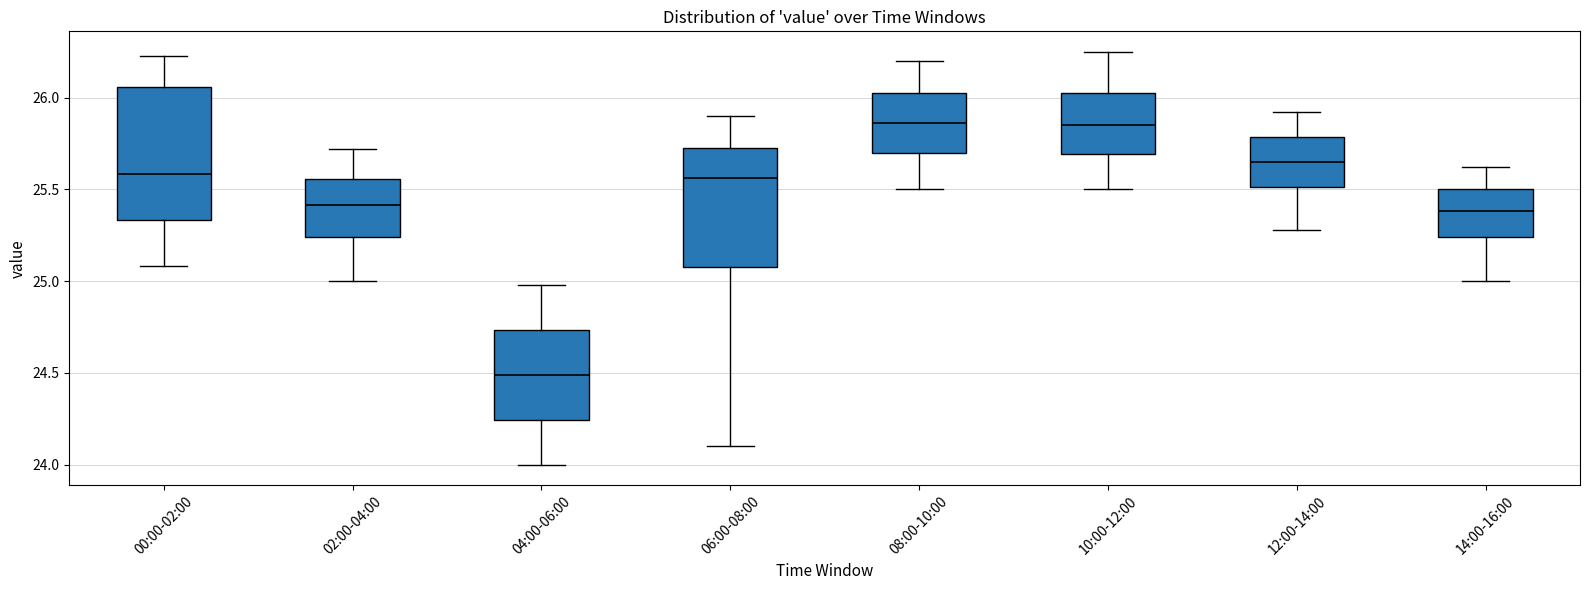

Reading left to right, transcribe this box plot: for each box, give where its median line is, the range the box spans, and where its two whiskers end, as read against the y-axis. The values are not printed on the chart, so give them approximately, as read against the axis.

00:00-02:00: median 25.60, box 25.35 to 26.05, whiskers 25.10 to 26.25
02:00-04:00: median 25.40, box 25.25 to 25.55, whiskers 25.00 to 25.70
04:00-06:00: median 24.50, box 24.25 to 24.75, whiskers 24.00 to 25.00
06:00-08:00: median 25.55, box 25.10 to 25.75, whiskers 24.10 to 25.90
08:00-10:00: median 25.85, box 25.70 to 26.05, whiskers 25.50 to 26.20
10:00-12:00: median 25.85, box 25.70 to 26.05, whiskers 25.50 to 26.25
12:00-14:00: median 25.65, box 25.50 to 25.80, whiskers 25.30 to 25.90
14:00-16:00: median 25.40, box 25.25 to 25.50, whiskers 25.00 to 25.60